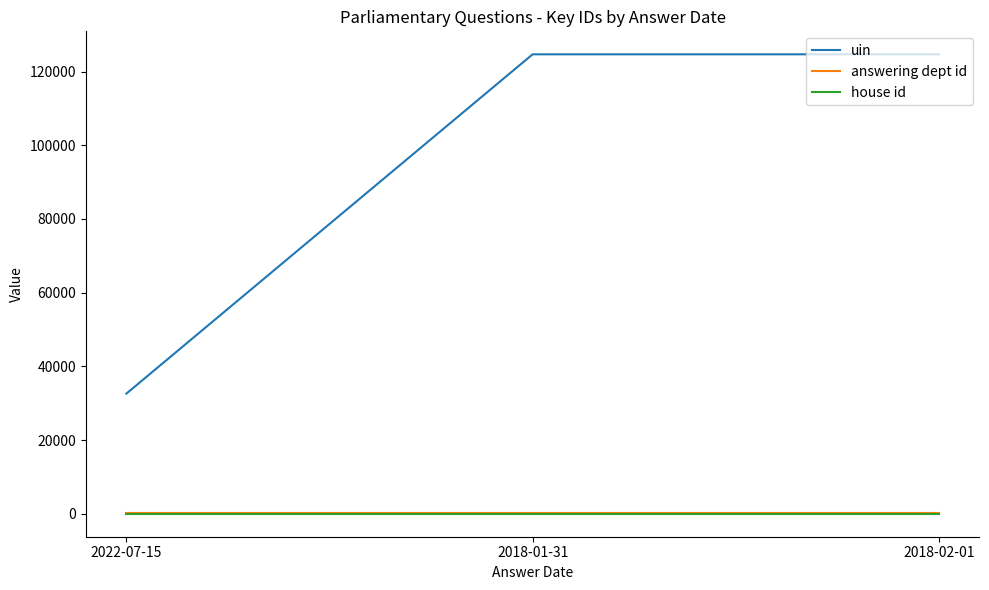

How many lines are shown in the chart?

3